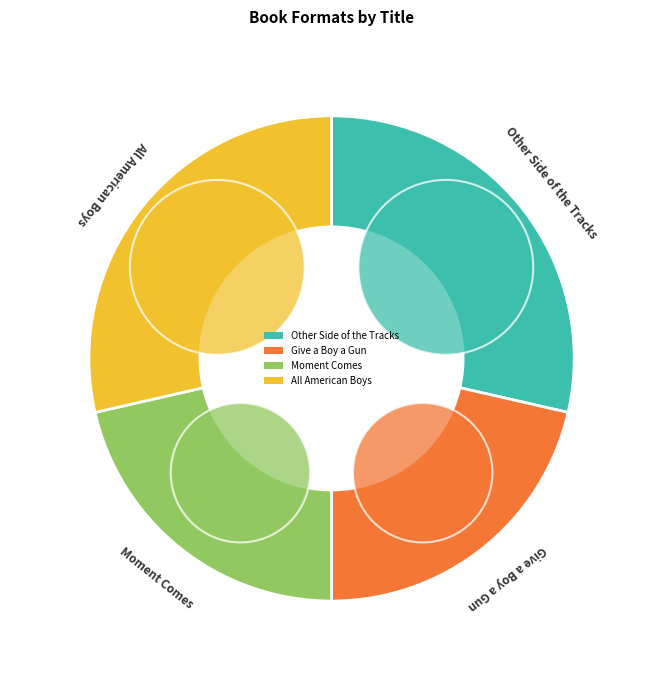

Combined, what portion of the pie is Other Side of the Tracks and All American Boys?

57.1%